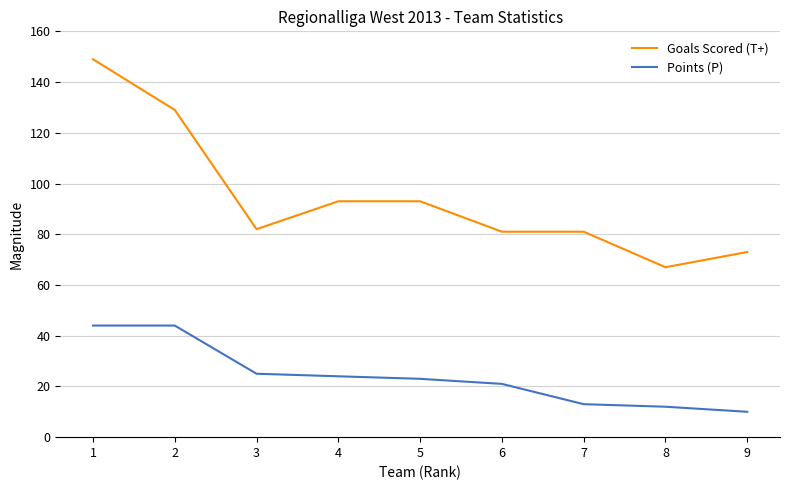

What is the sum of all Goals Scored (T+) values?

848